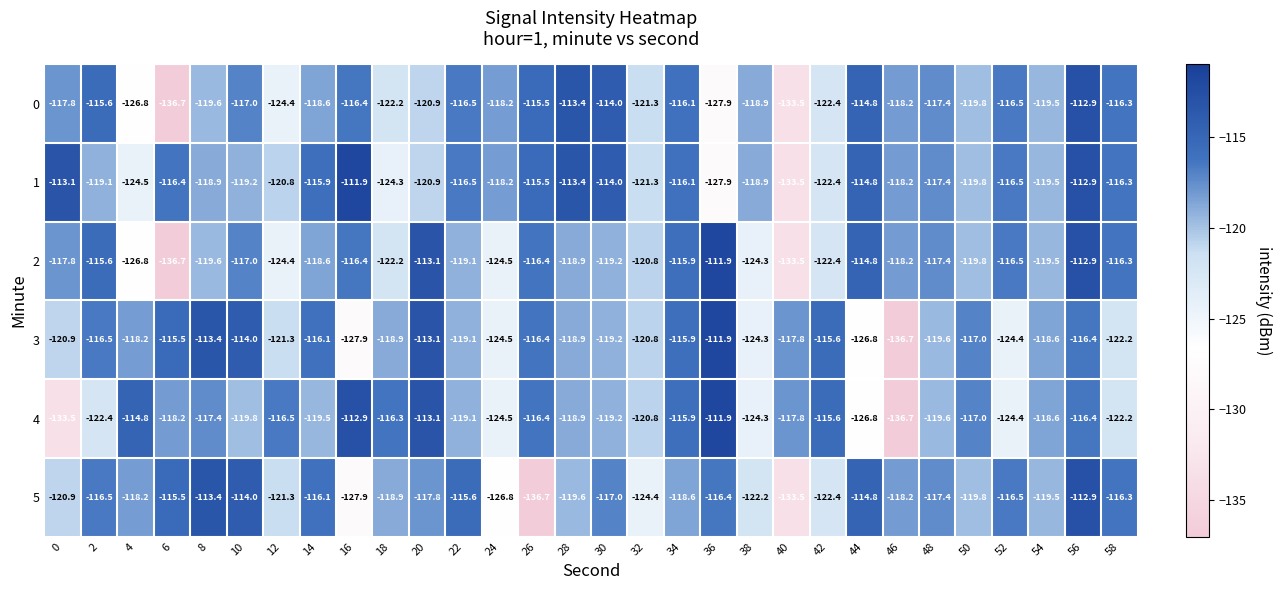

How many categories are shown in the chart?

30